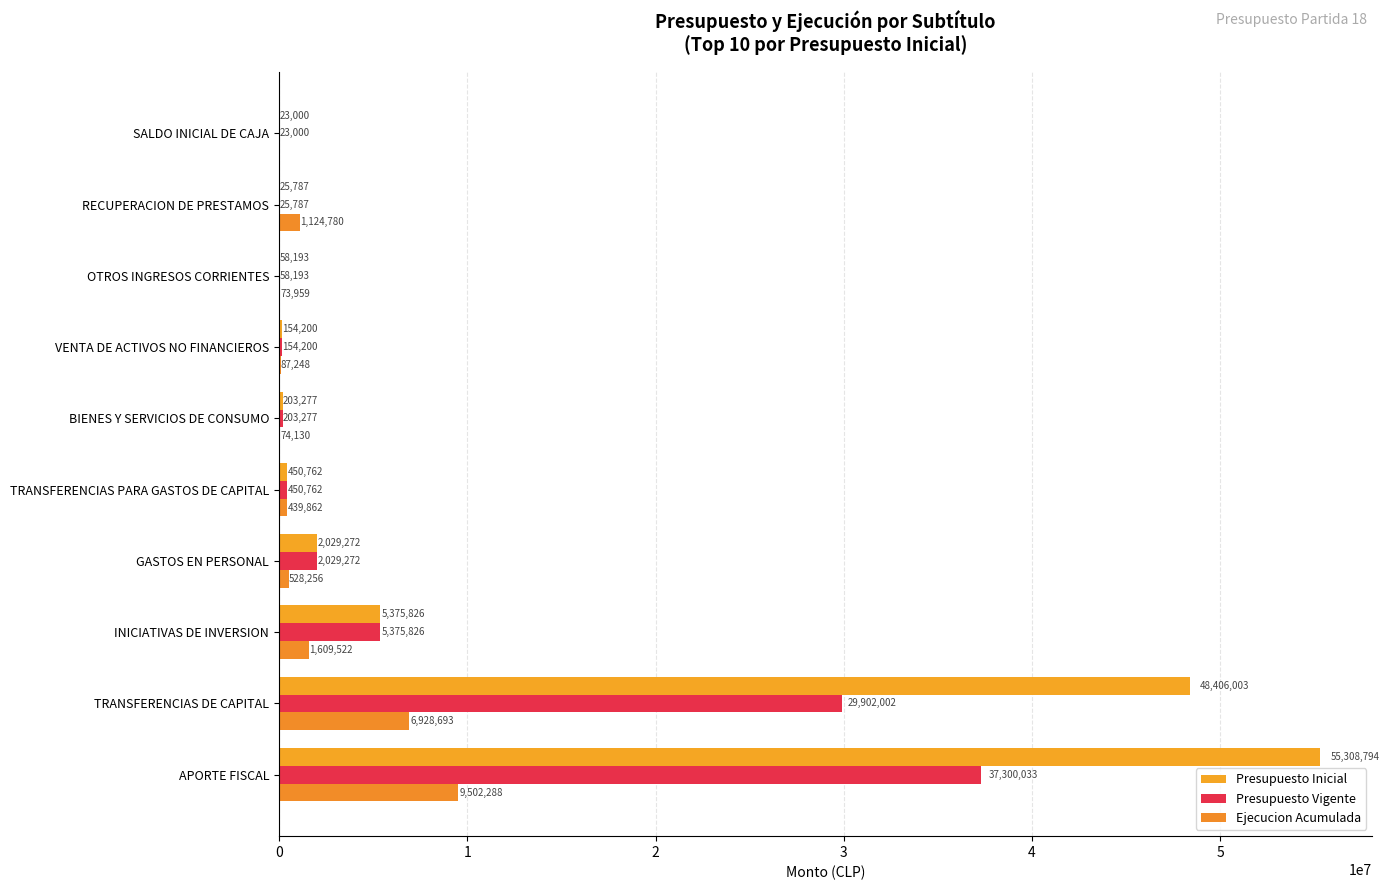

List the labels in order of Presupuesto Inicial value, smallest first.

SALDO INICIAL DE CAJA, RECUPERACION DE PRESTAMOS, OTROS INGRESOS CORRIENTES, VENTA DE ACTIVOS NO FINANCIEROS, BIENES Y SERVICIOS DE CONSUMO, TRANSFERENCIAS PARA GASTOS DE CAPITAL, GASTOS EN PERSONAL, INICIATIVAS DE INVERSION, TRANSFERENCIAS DE CAPITAL, APORTE FISCAL